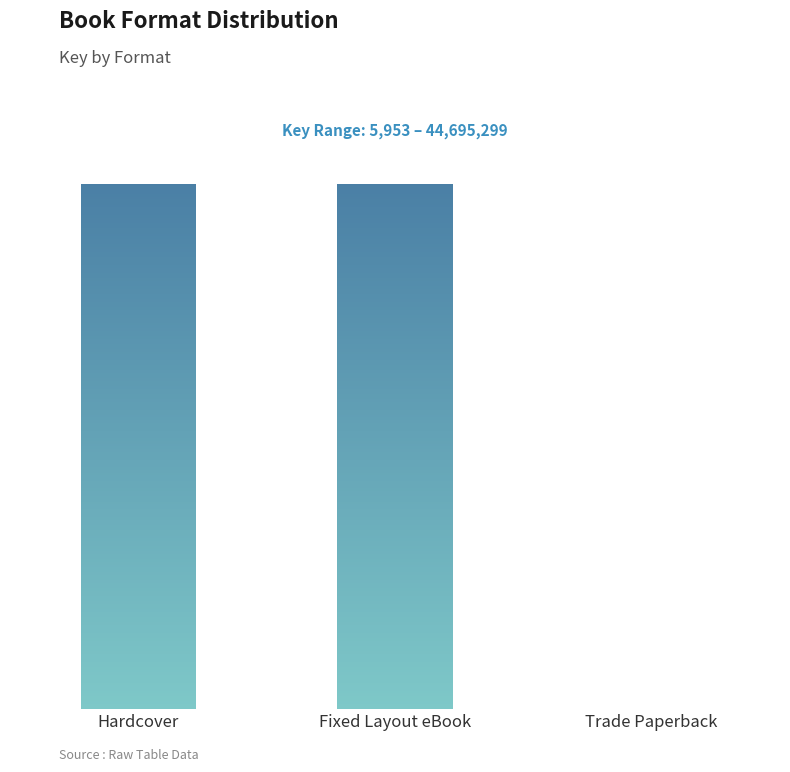

Which category has the highest value across all series?

Hardcover